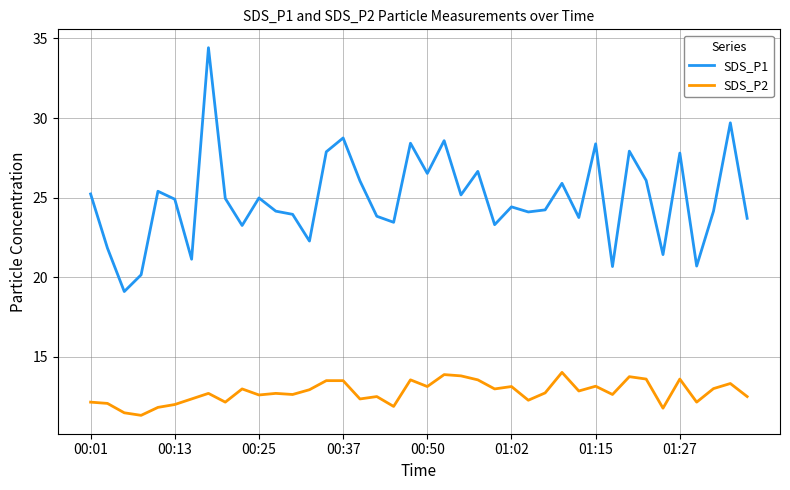

Which series has the largest total across all categories?

SDS_P1